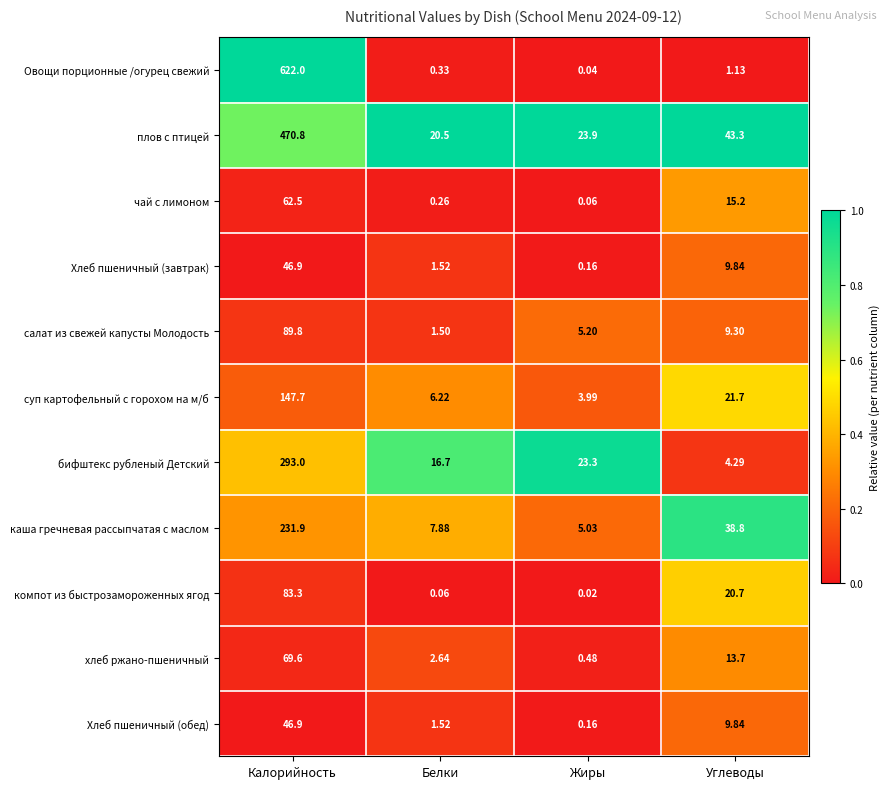

Which label corresponds to the largest value in the chart?

Калорийность